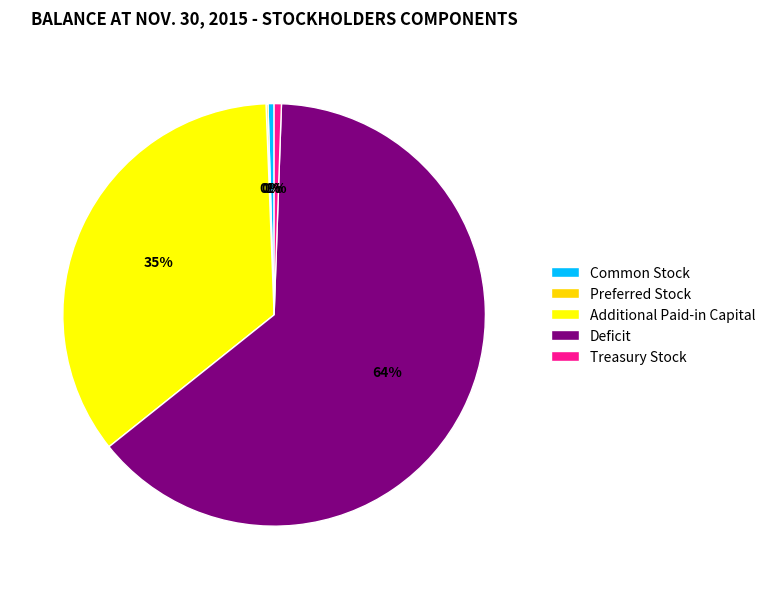

How many segments does this pie chart have?

5